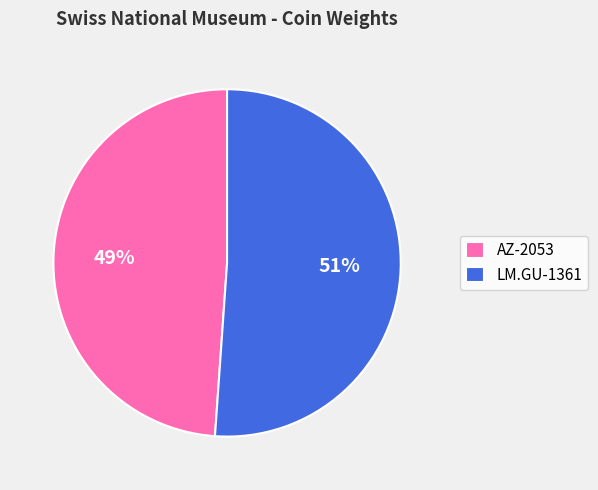

What percentage is the AZ-2053 slice, to the nearest percent?

49%